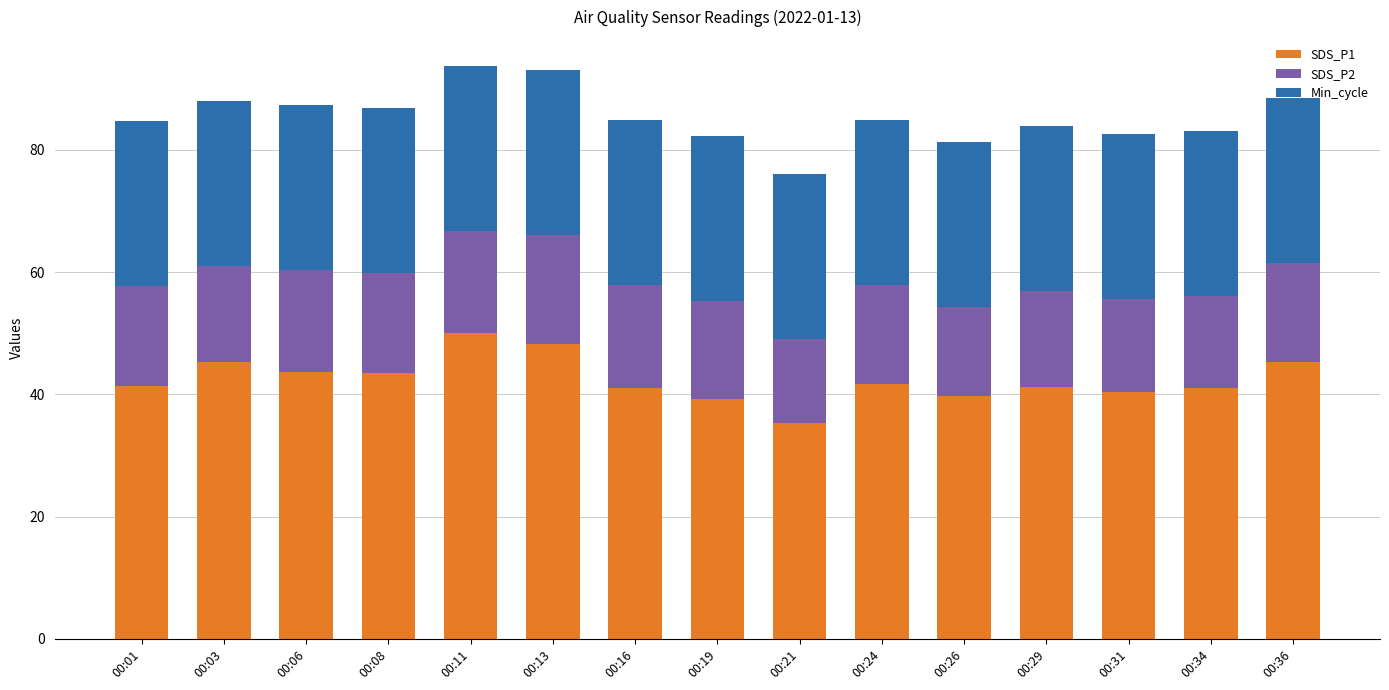

What is the highest value of the SDS_P1 series?

50.1